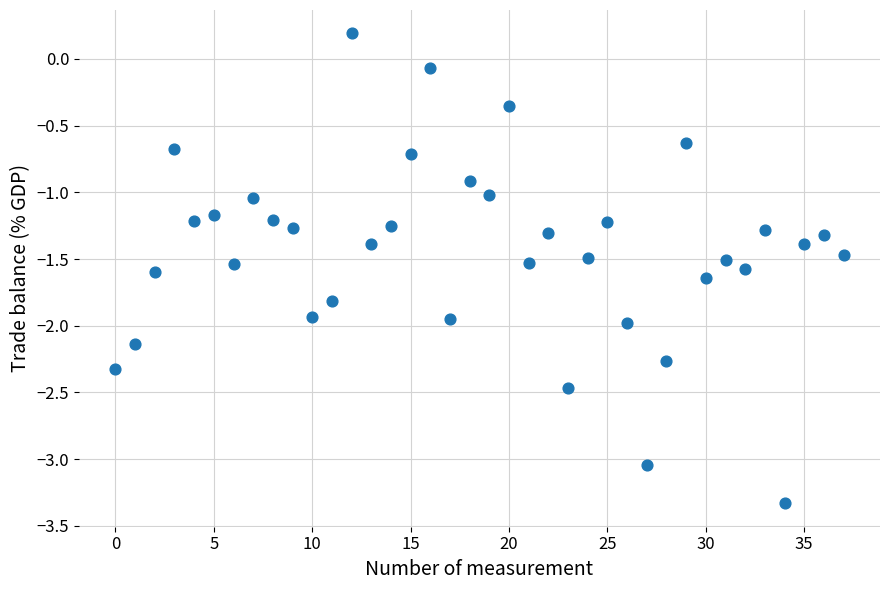

What is the range of Y values (max minus min)?

3.5